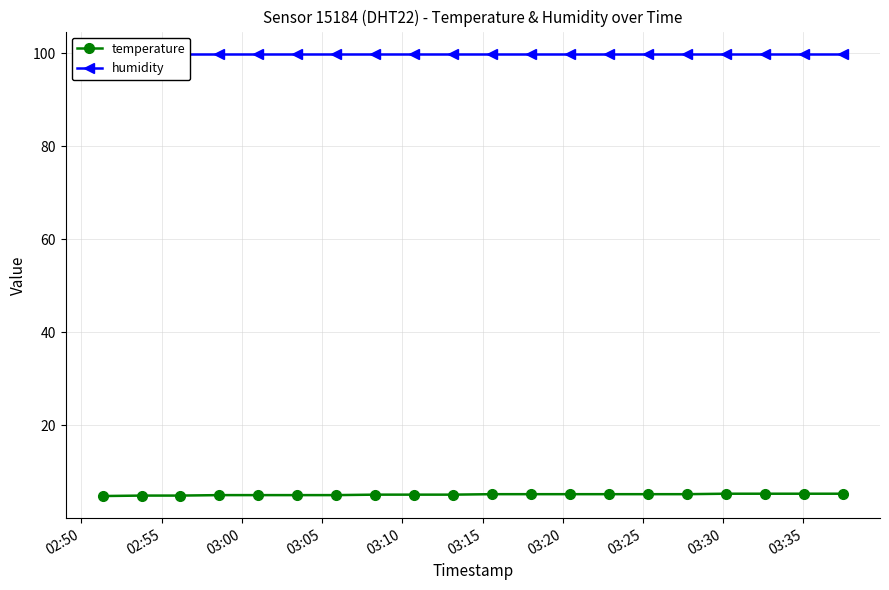

How many temperature values are between 5 and 6?

17